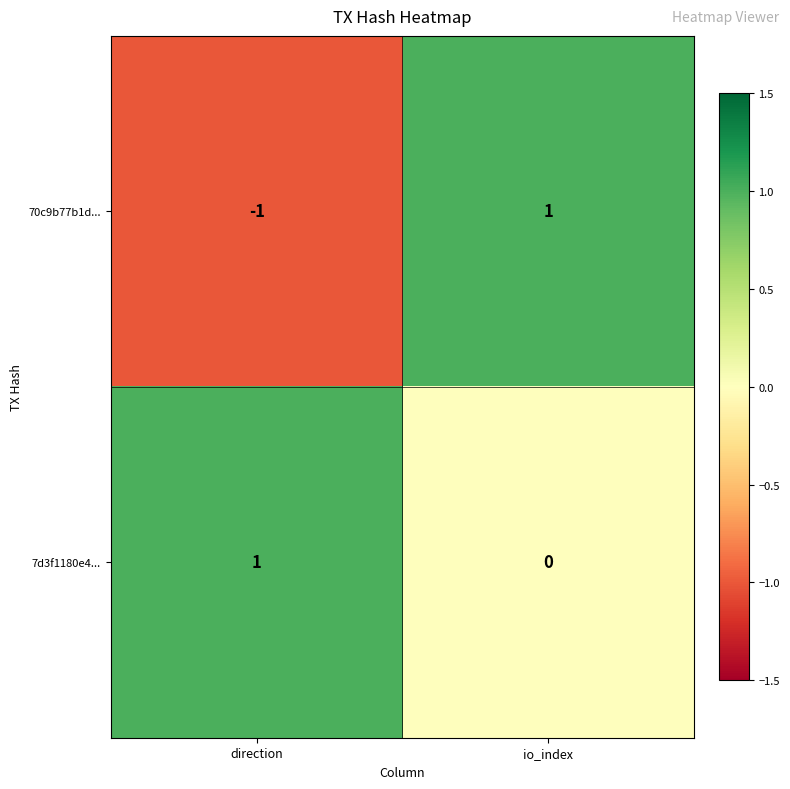

Which category has the lowest value across all series?

direction